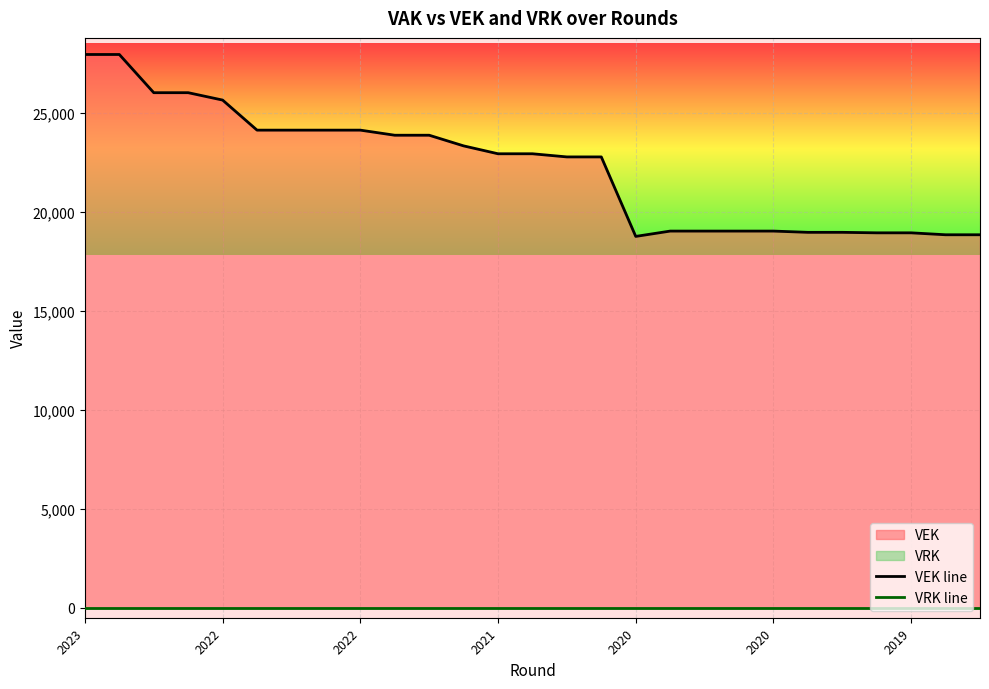

Reading right to left, extract all data points from this chart.

VEK line: 18848	18848	18946	18946	18971	18971	19034	19034	19034	19034	18765	22781	22781	22940	22940	23339	23877	23877	24134	24134	24134	24134	25653	26026	26026	27956	27956
VRK line: 0	0	0	0	0	0	0	0	0	0	0	0	0	0	0	0	0	0	0	0	0	0	0	0	0	0	0